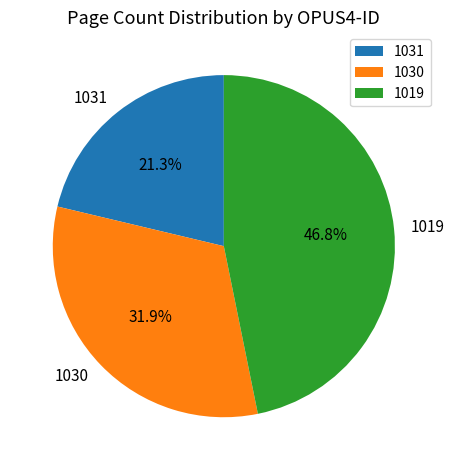

How many slices are in this pie chart?

3